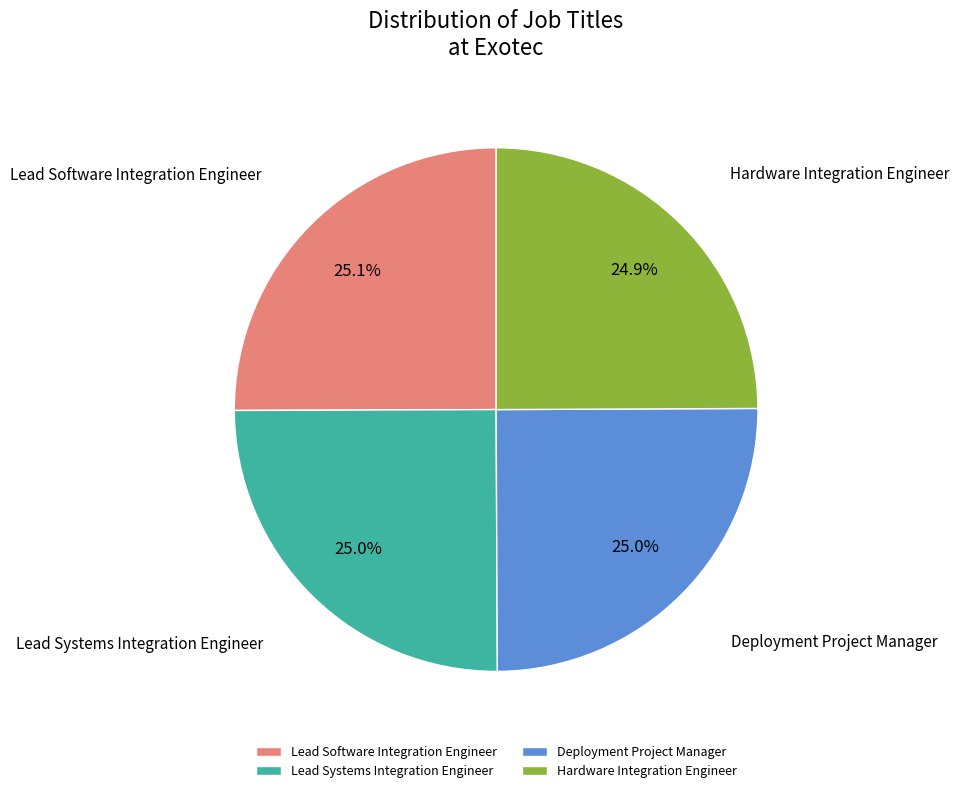

To the nearest percent, what percentage of the pie is Lead Software Integration Engineer?

25%